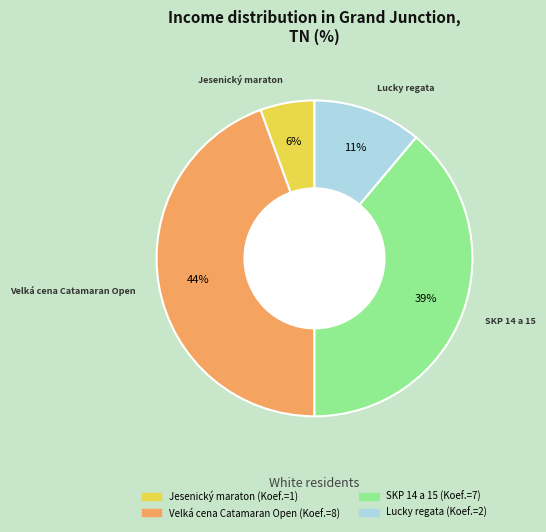

Approximately how many times larger is the value at Lucky regata compared to SKP 14 a 15?

0.3